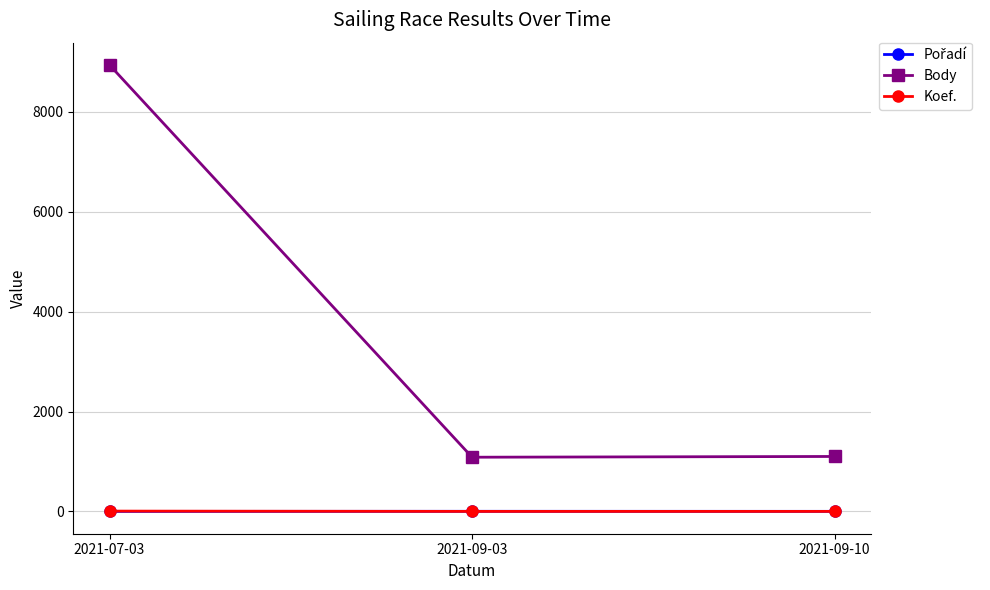

Count the number of data series in this chart.

3